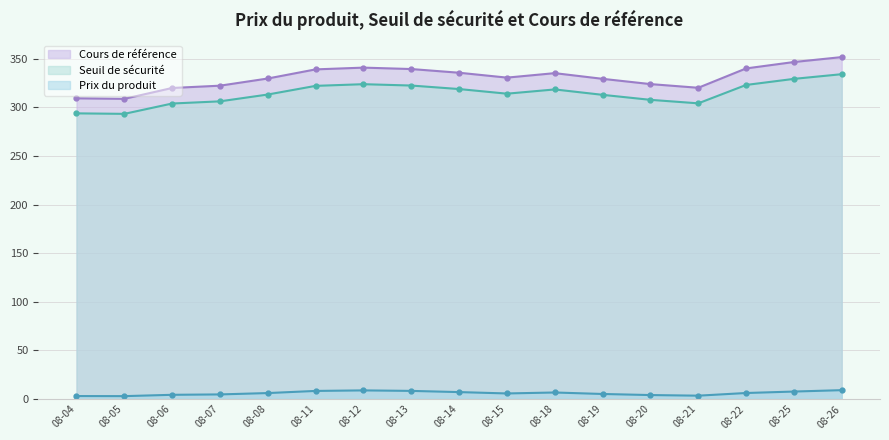

True or false: Cours de référence and Prix du produit intersect in this chart.

False